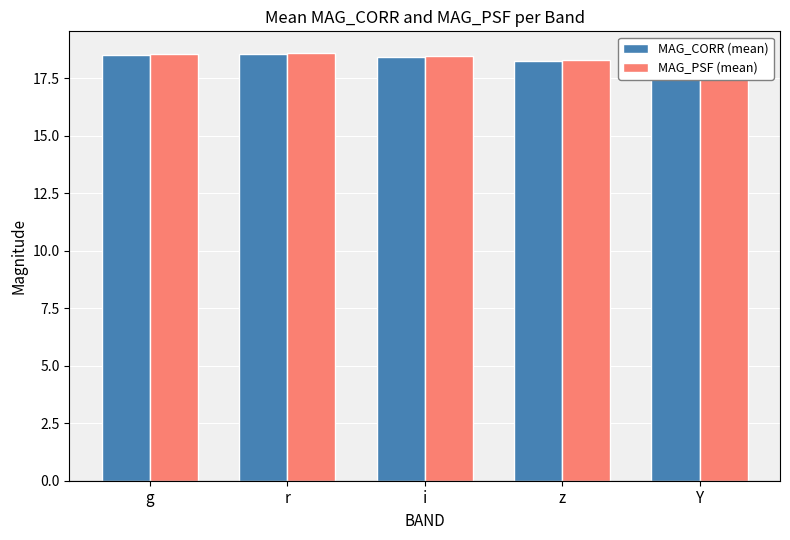

What is the label of the 3rd bar from the left?

i